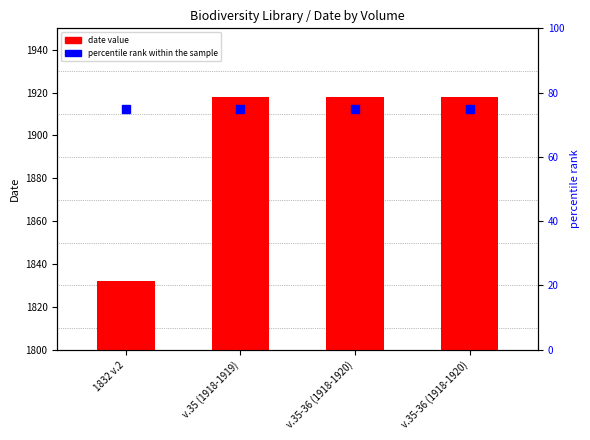

At which category is the sum across all series the highest?

v.35 (1918-1919)